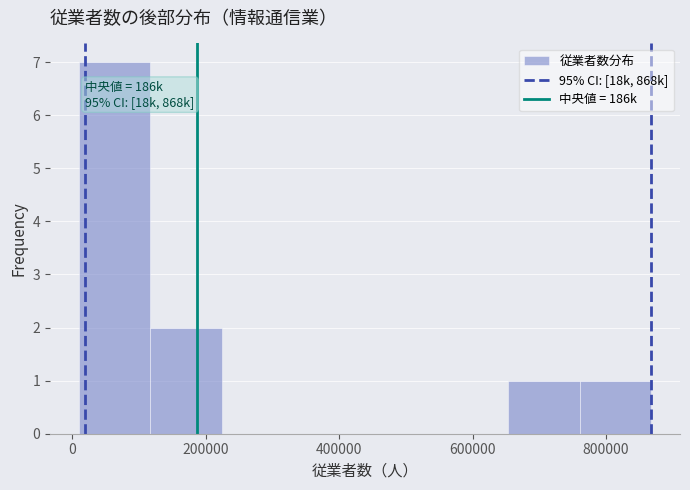

Over which range of the x-axis is the bar tallest?

0 to 120000